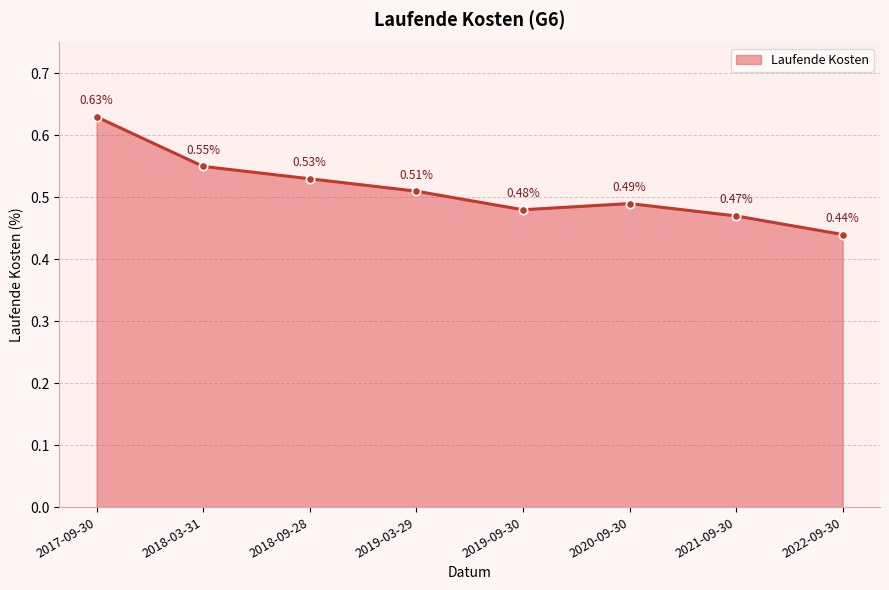

Rank the categories by value from lowest to highest.

2022-09-30, 2021-09-30, 2019-09-30, 2020-09-30, 2019-03-29, 2018-09-28, 2018-03-31, 2017-09-30